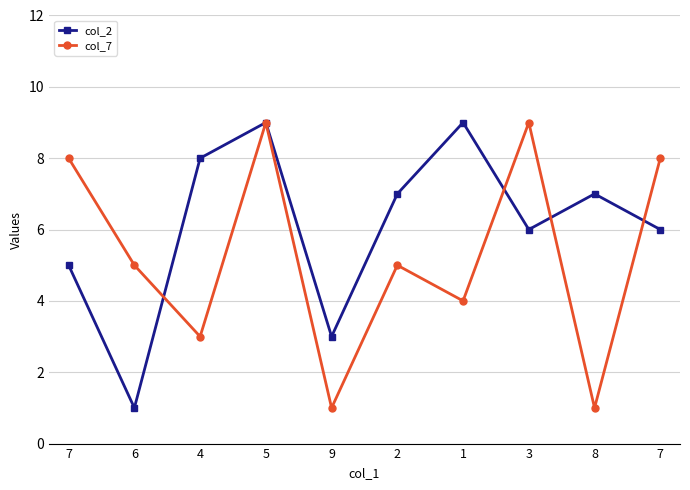

Does the chart have visible grid lines?

Yes